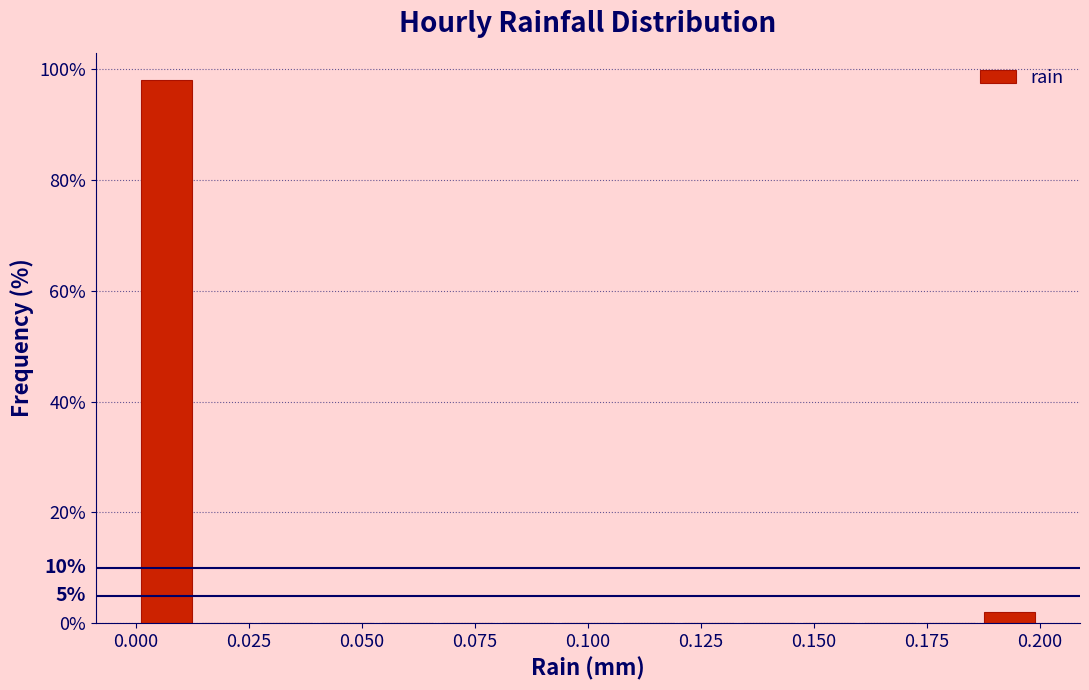

Read against the x-axis, roughly where is the centre of the tallest bar?

0.005